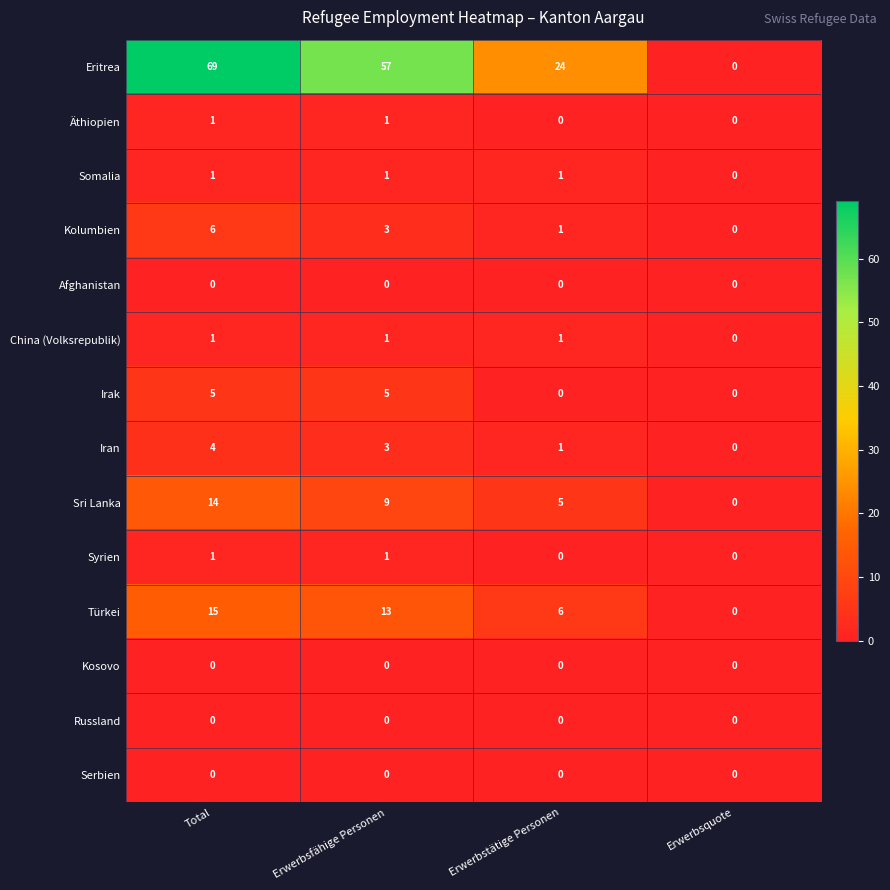

List the labels in order of Iran value, smallest first.

Erwerbsquote, Erwerbstätige Personen, Erwerbsfähige Personen, Total